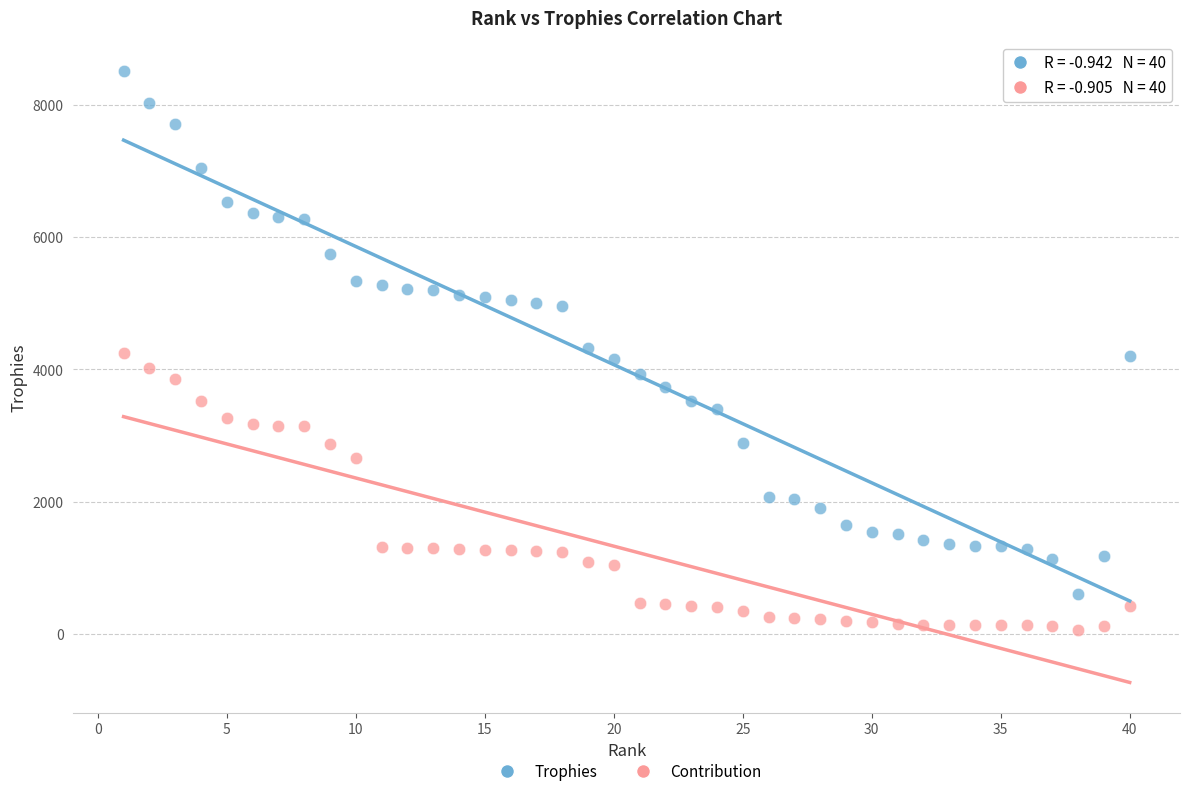

Across all data points, what is the range of X values (max minus min)?

39